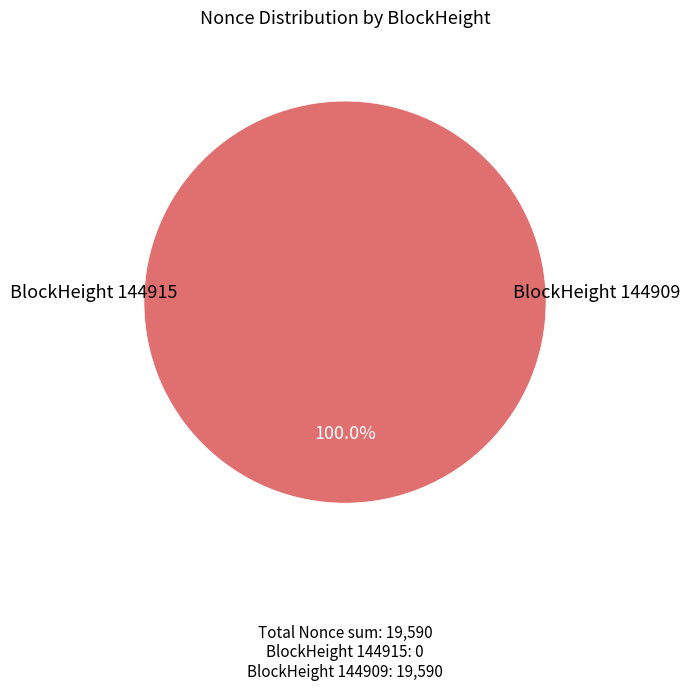

Rank the categories by value from highest to lowest.

144909, 144915